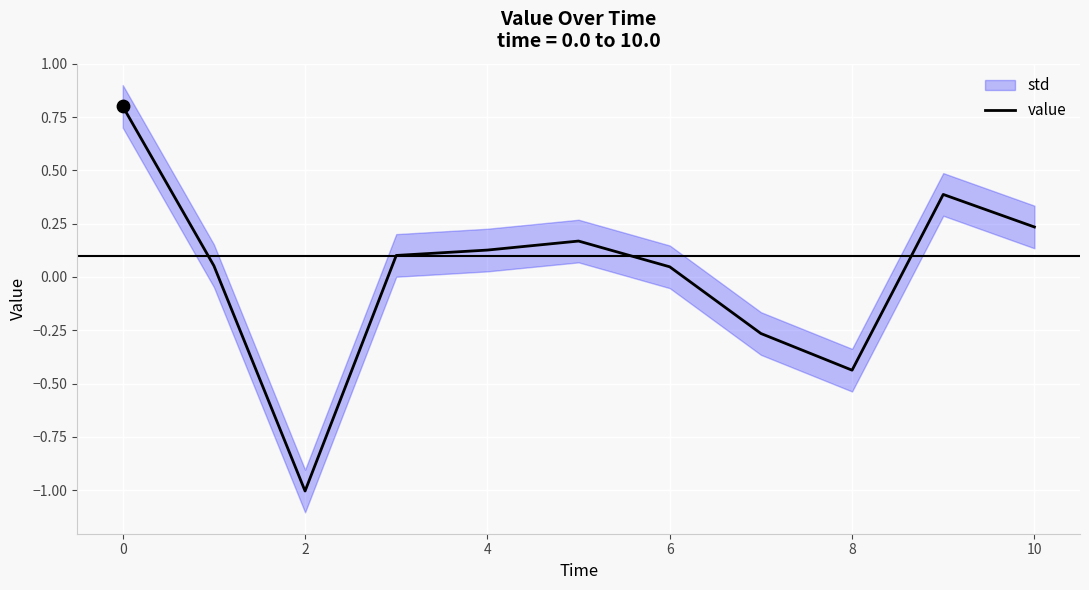

What is the highest value of the value series?

0.8